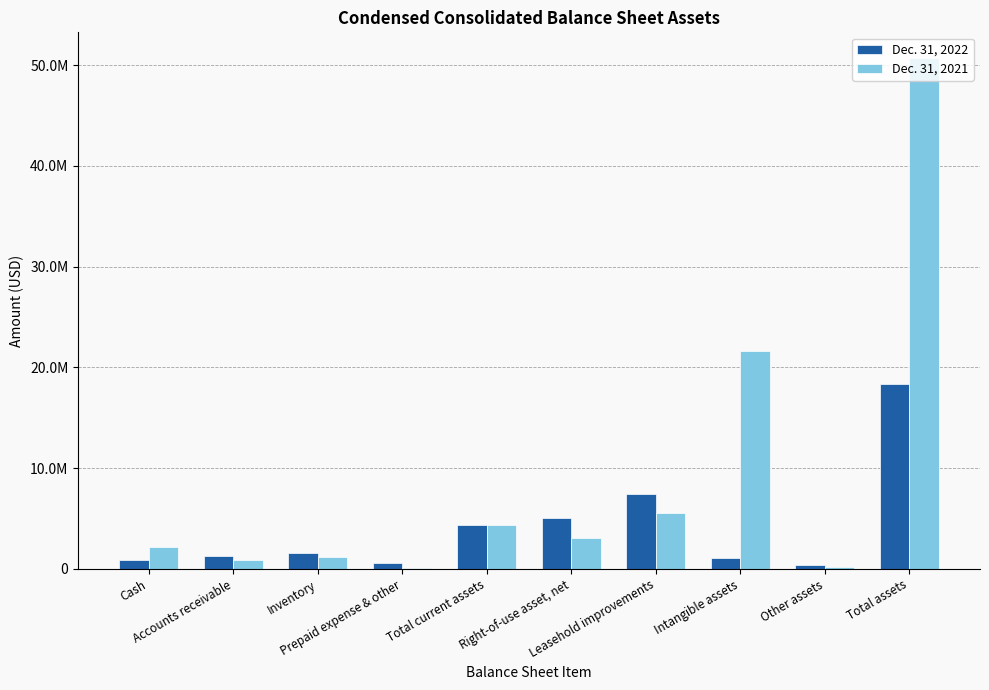

What are all the series names shown in the legend?

Dec. 31, 2022, Dec. 31, 2021